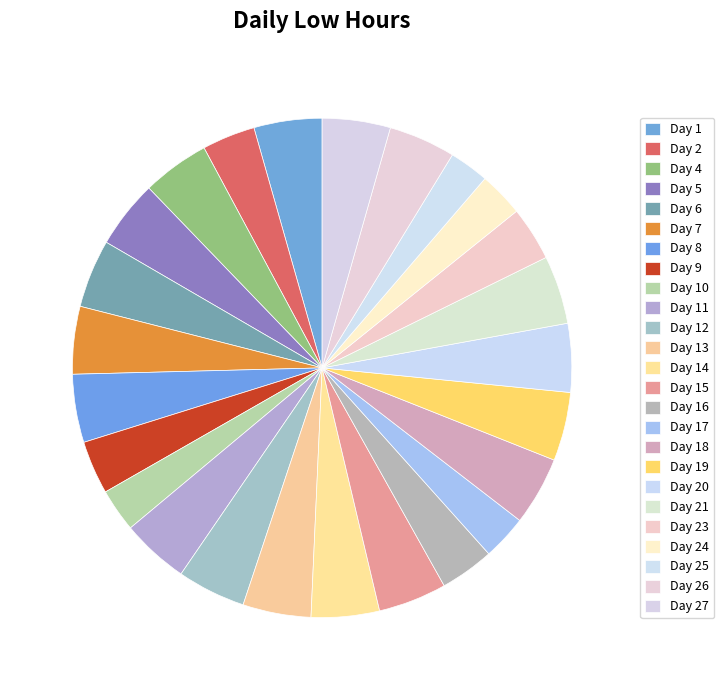

How many slices are in this pie chart?

25